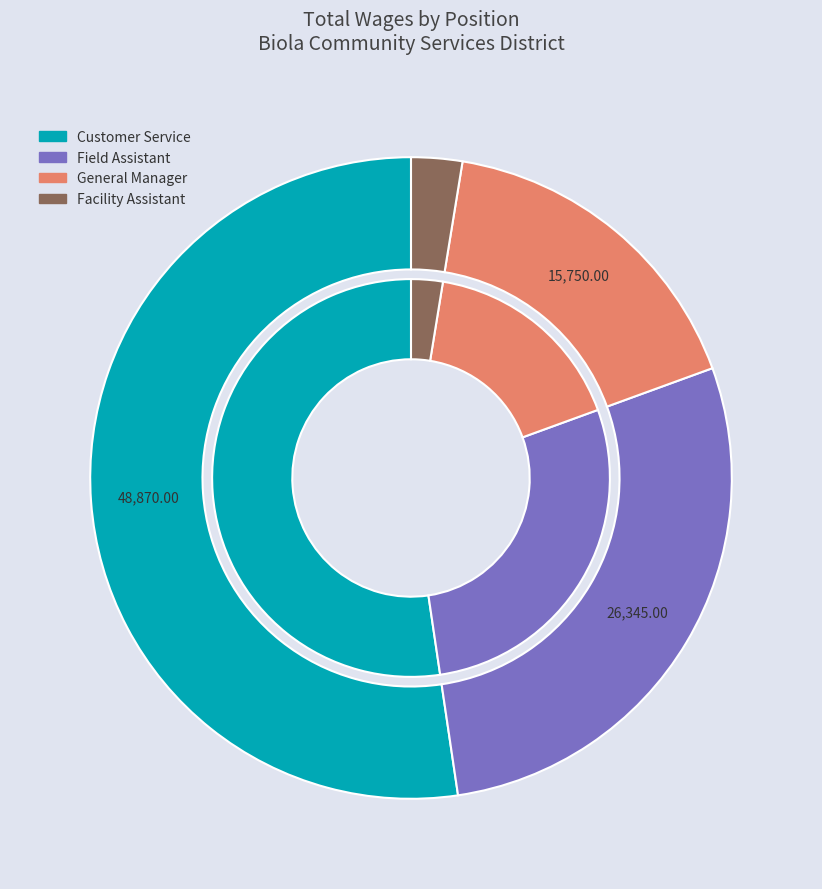

What is the change in value from Field Assistant to General Manager?

-10595